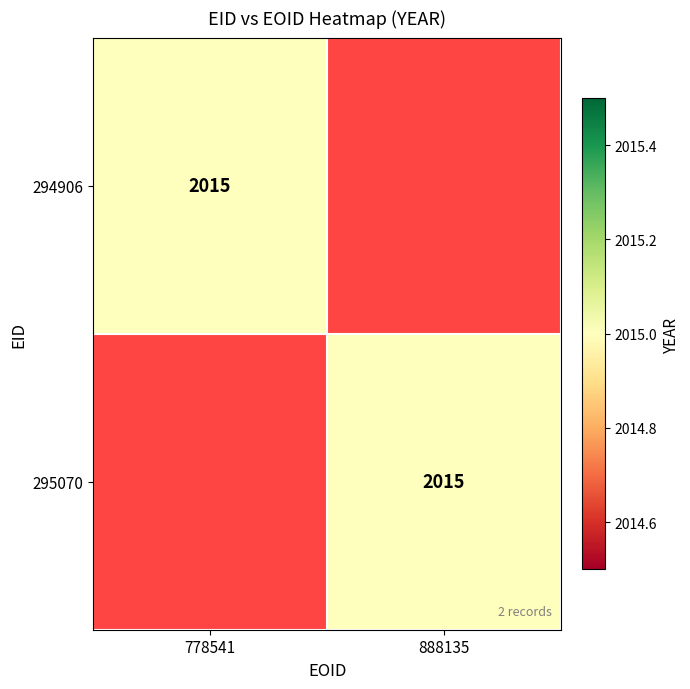

How many data points in 294906 are less than 1?

1